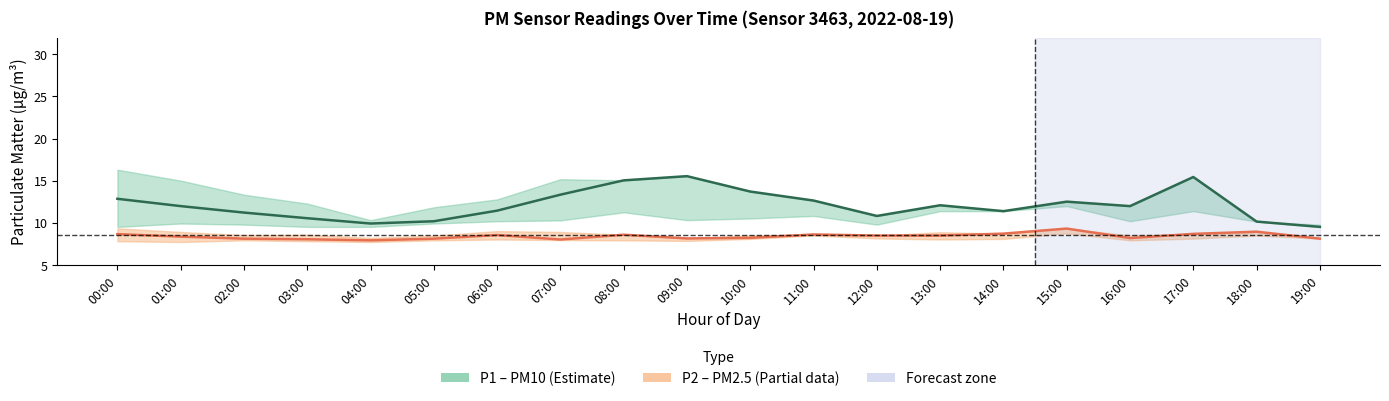

Is it true that P1 mean equals 10.2 at 05:00?

True